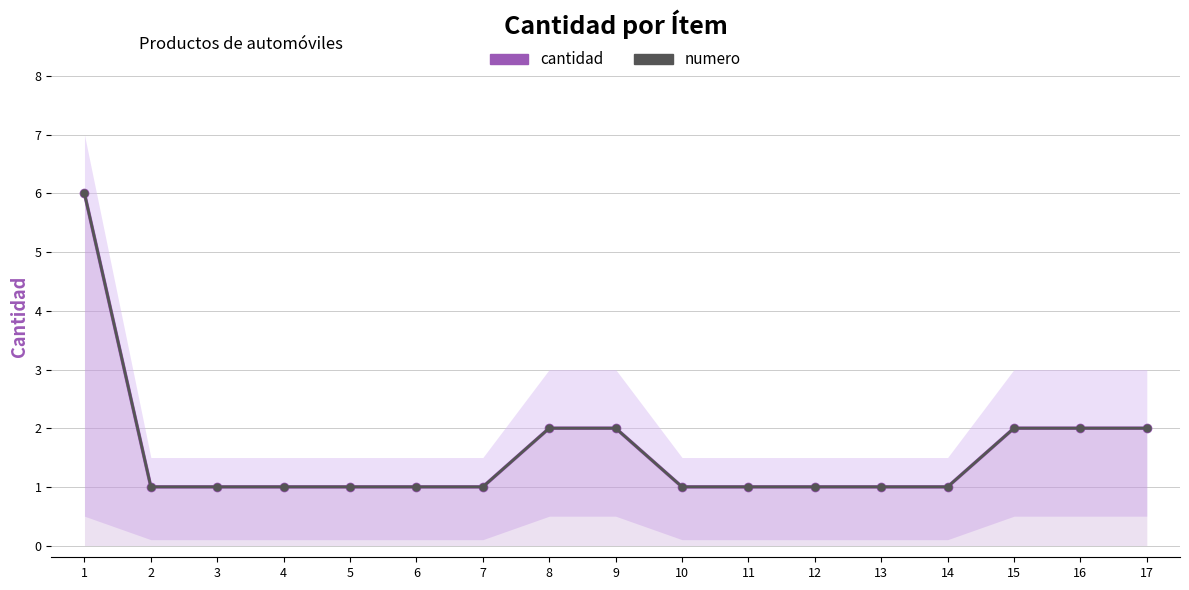

How many cantidad values are between 1 and 2?

16